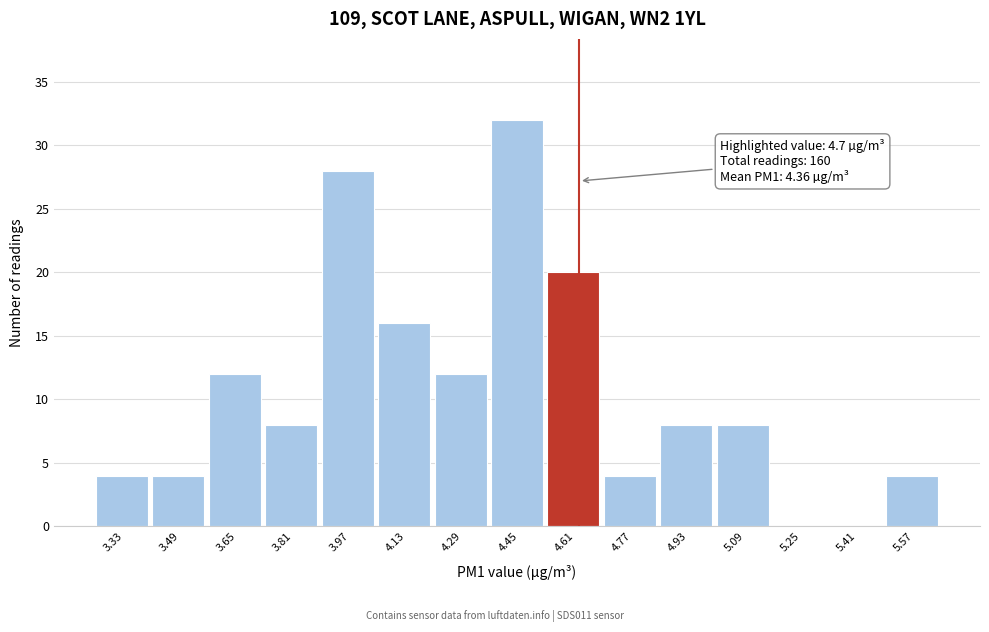

Reading left to right, extract all data points from this chart.

3.33=4	3.49=4	3.65=12	3.81=8	3.97=28	4.13=16	4.29=12	4.45=32	4.61=20	4.77=4	4.93=8	5.09=8	5.25=0	5.41=0	5.57=4